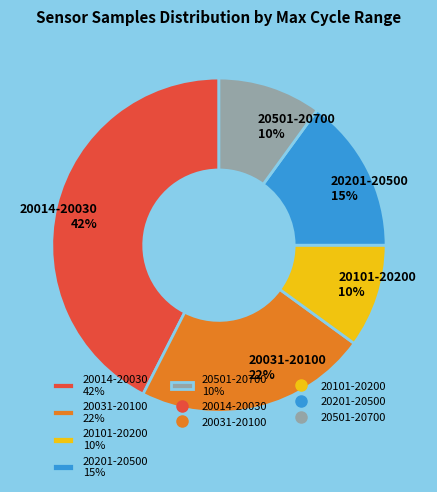

What is the ratio of the value at 20501-20700 10% to the value at 20101-20200 10%?

1.0